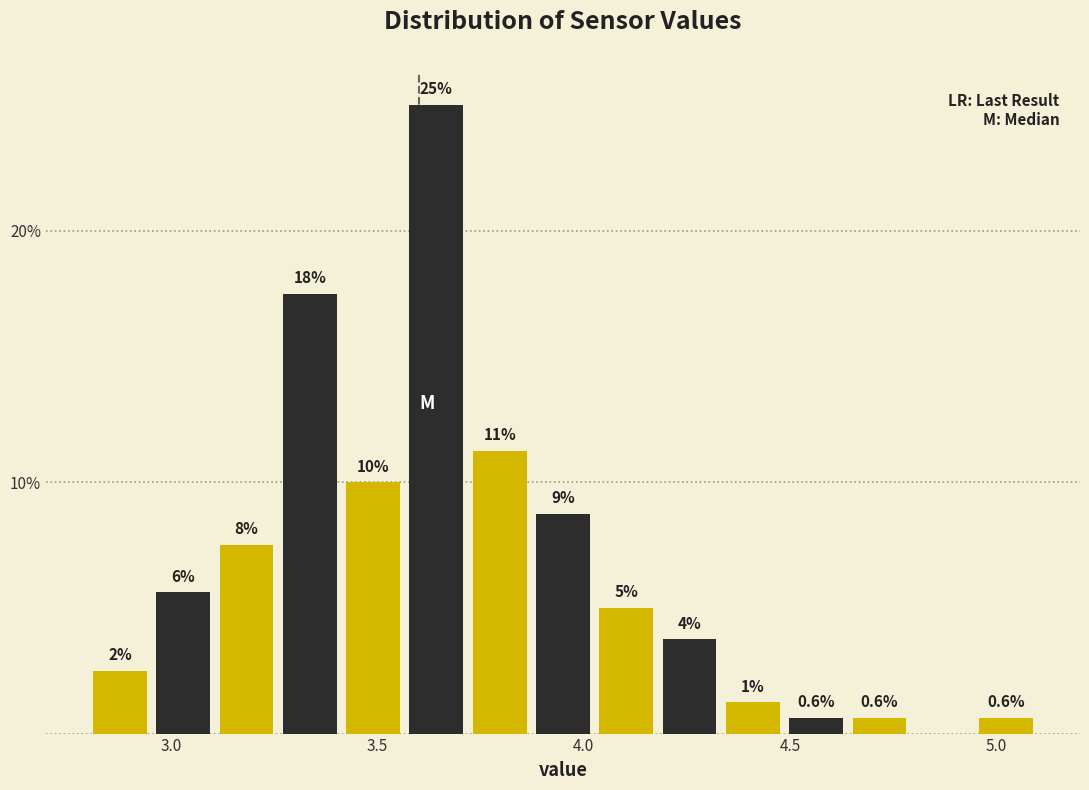

Around what value on the x-axis is the tallest bar? Give the approximate position of its centre, as read against the axis.

3.65